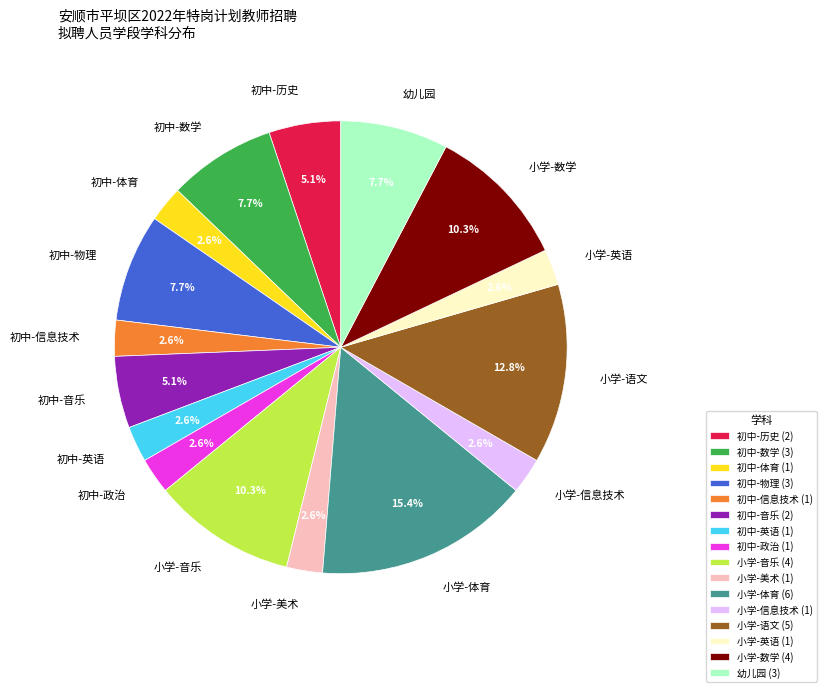

To the nearest percent, what is the difference between the largest and smallest slice percentages?

13%